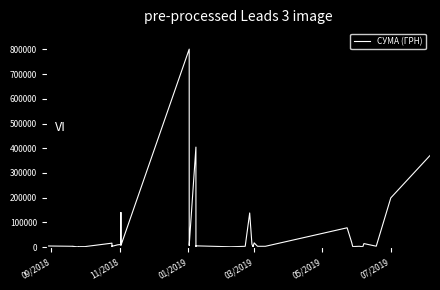

Is it true that the value at 23 is 198039.1?

False